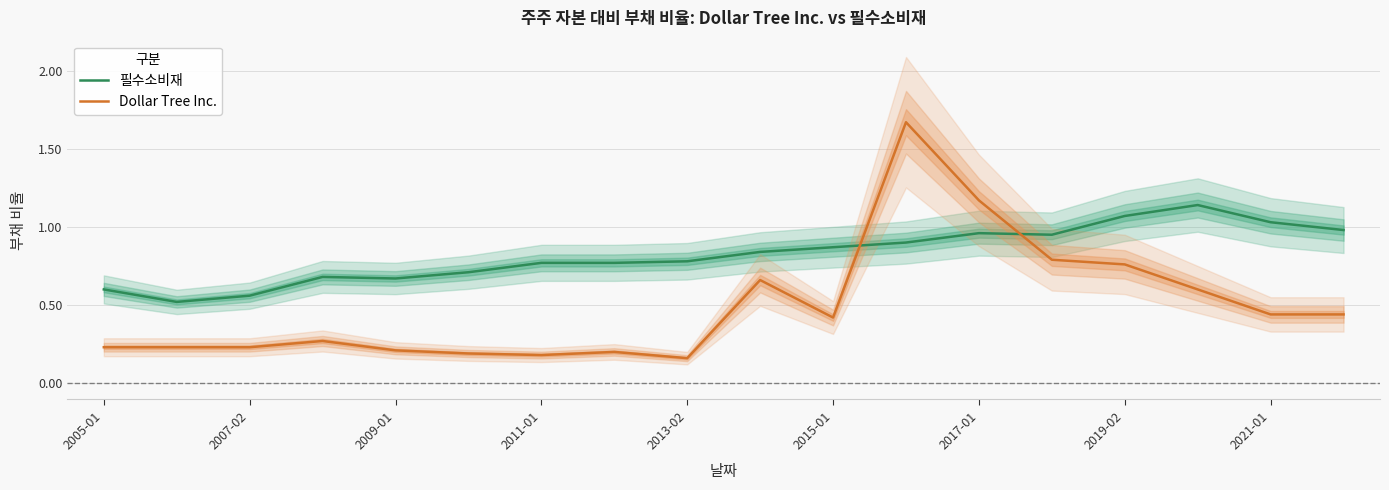

What is the minimum value for 필수소비재?

0.5